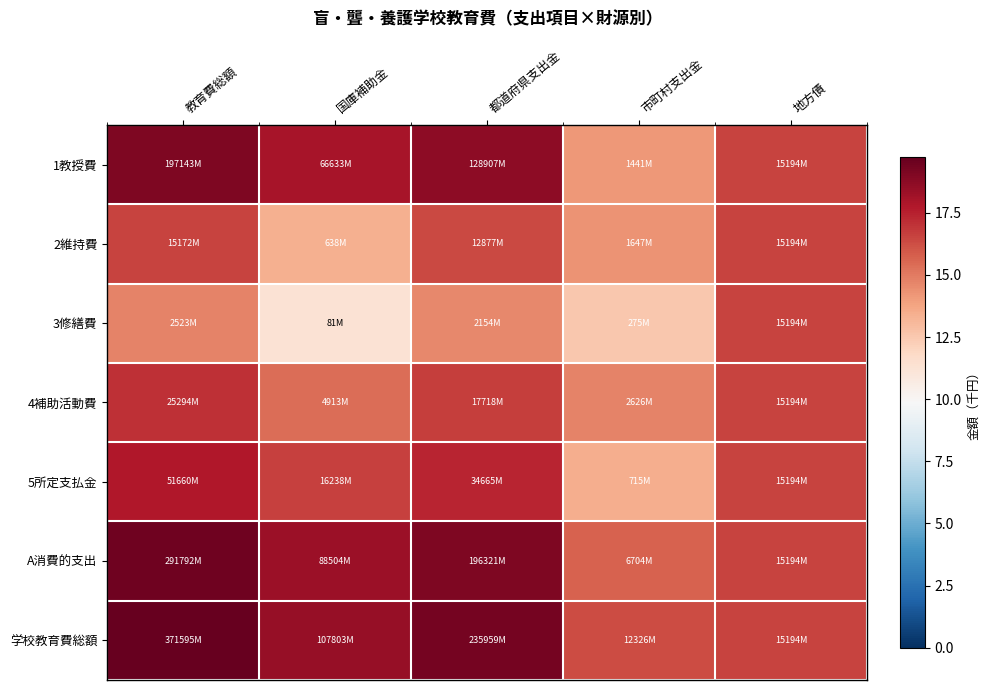

Reading left to right, extract all data points from this chart.

1教授費: 教育費総額=19.1	国庫補助金=18.0	都道府県支出金=18.7	市町村支出金=14.2	地方債=16.5
2維持費: 教育費総額=16.5	国庫補助金=13.4	都道府県支出金=16.4	市町村支出金=14.3	地方債=16.5
3修繕費: 教育費総額=14.7	国庫補助金=11.3	都道府県支出金=14.6	市町村支出金=12.5	地方債=16.5
4補助活動費: 教育費総額=17.0	国庫補助金=15.4	都道府県支出金=16.7	市町村支出金=14.8	地方債=16.5
5所定支払金: 教育費総額=17.8	国庫補助金=16.6	都道府県支出金=17.4	市町村支出金=13.5	地方債=16.5
A消費的支出: 教育費総額=19.5	国庫補助金=18.3	都道府県支出金=19.1	市町村支出金=15.7	地方債=16.5
学校教育費総額: 教育費総額=19.7	国庫補助金=18.5	都道府県支出金=19.3	市町村支出金=16.3	地方債=16.5